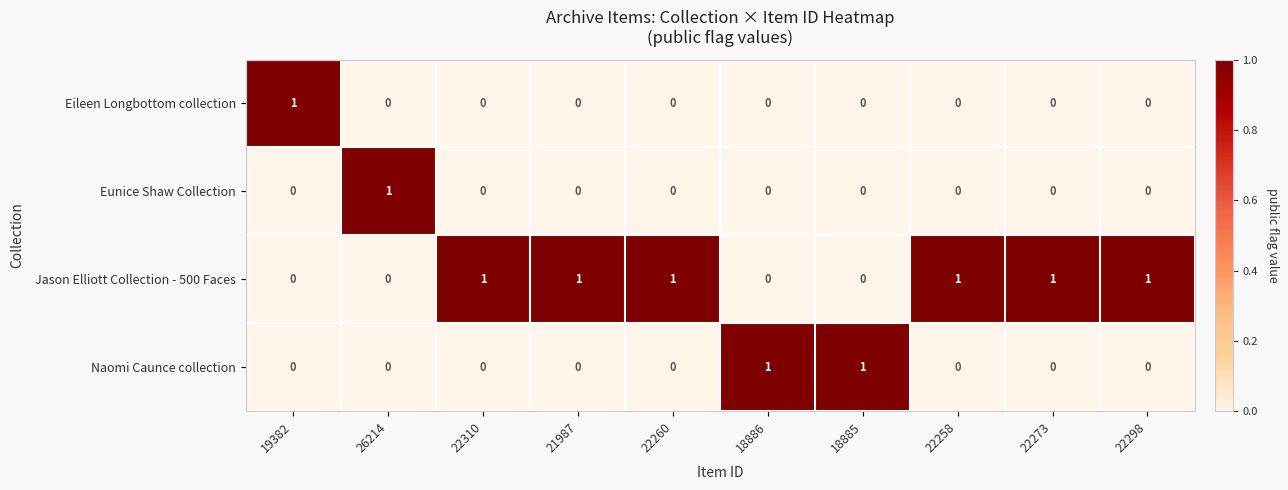

Count the Jason Elliott Collection - 500 Faces values in the range 0 to 1.

10